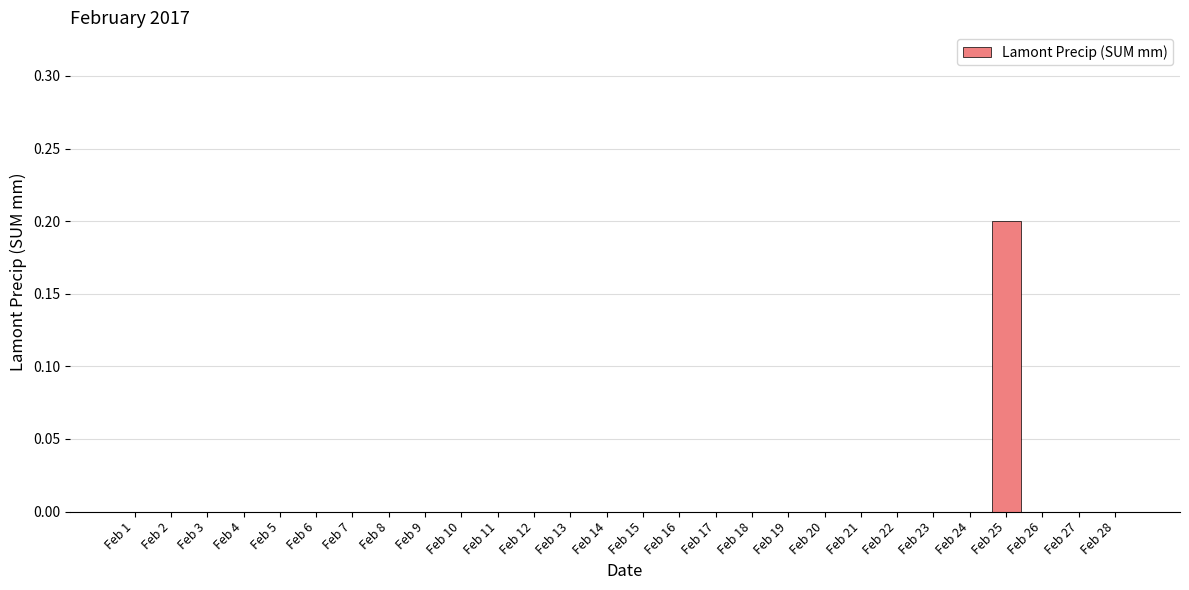

Does the chart contain stacked bars?

No